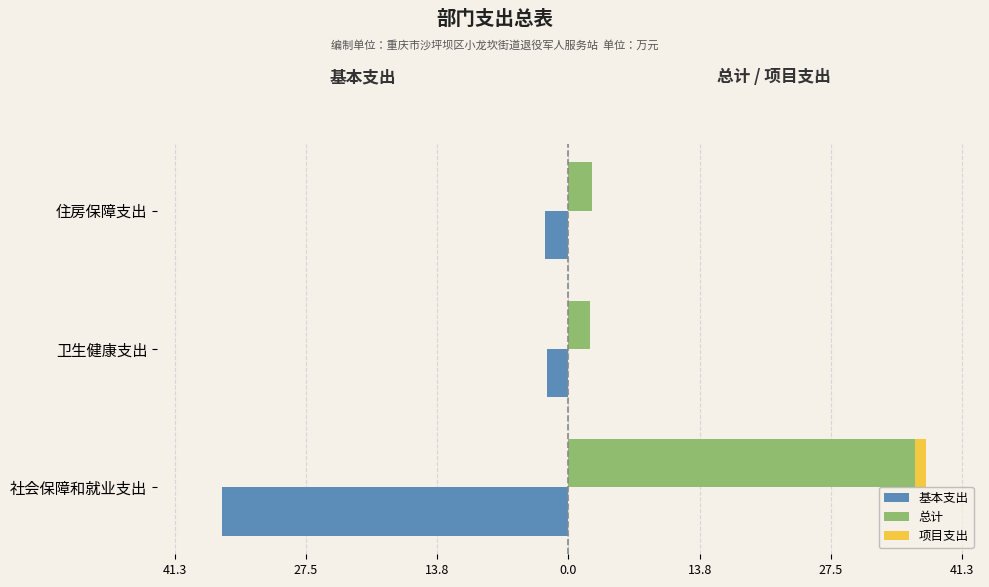

How many series are shown in this chart?

3